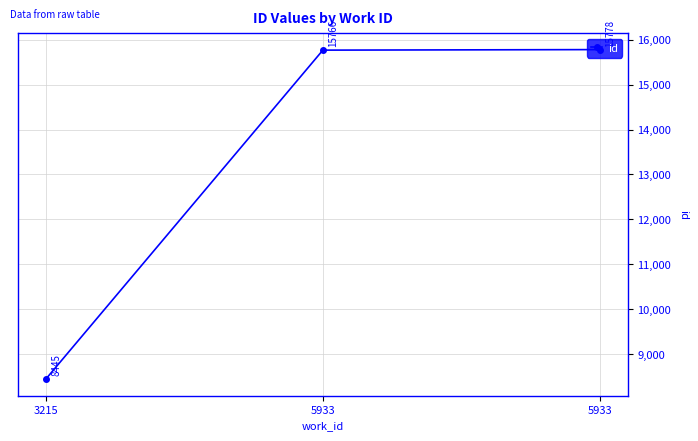

The chart shows a value of 8445 at 3215. True or false?

True